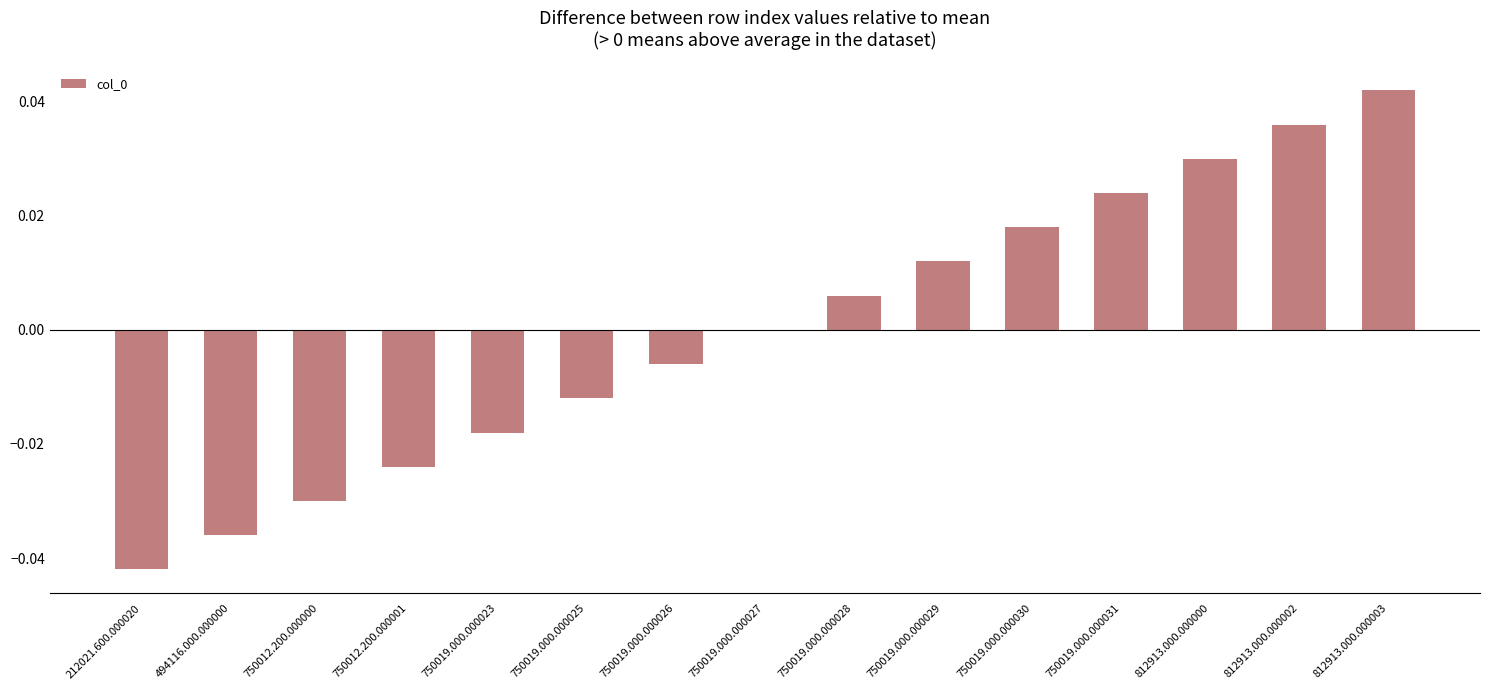

What is the sum of the values at 750019.000.000031 and 812913.000.000003?

0.1